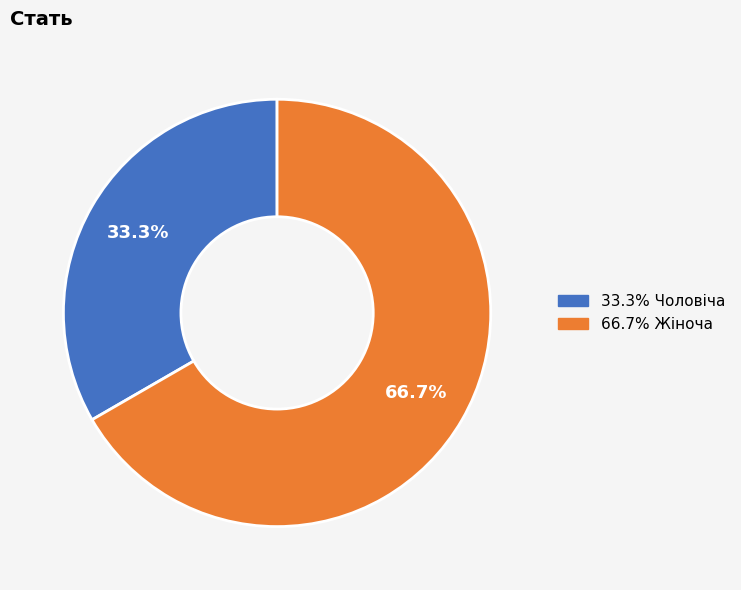

To the nearest percent, what is the average slice percentage?

50%